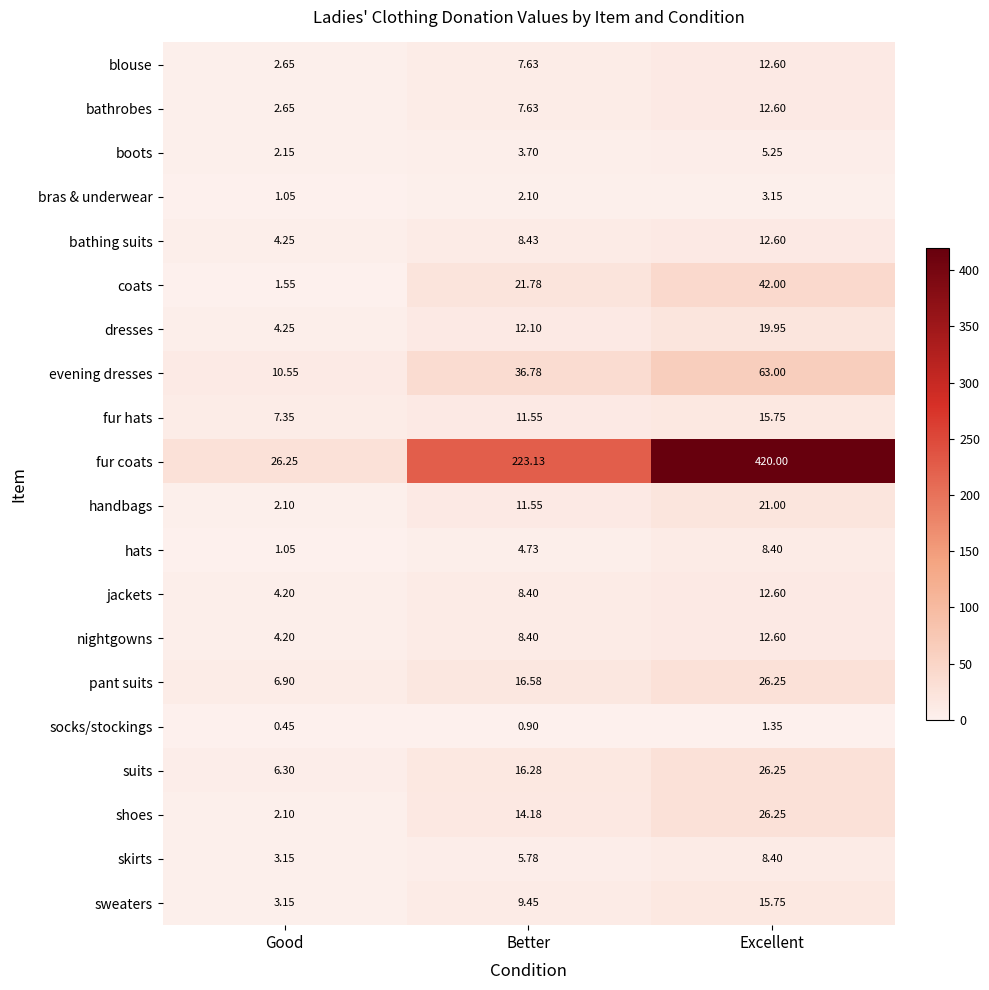

At which label is evening dresses closest to 36?

Better